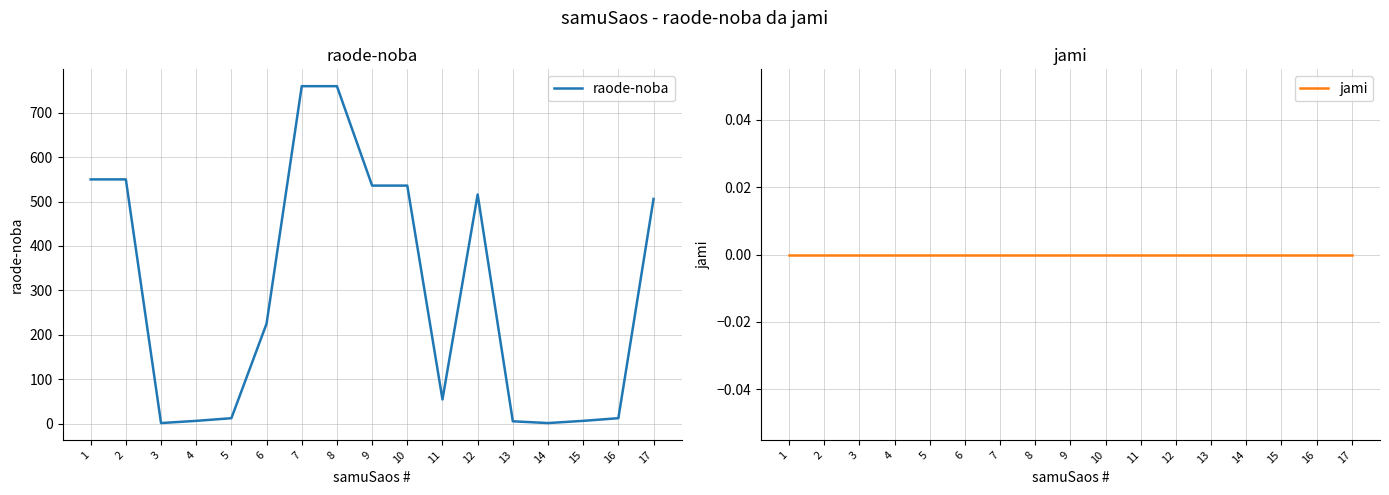

Between 3 and 1, which is larger?

1